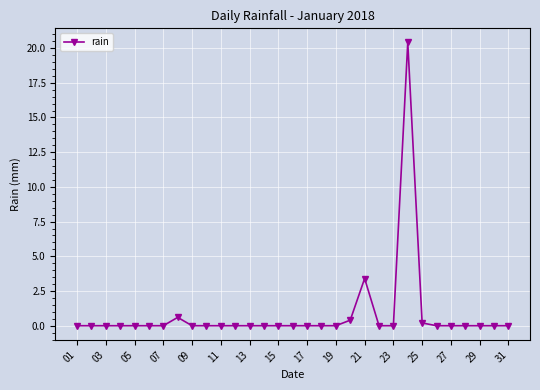

What is the difference between the second highest and minimum values?

3.4